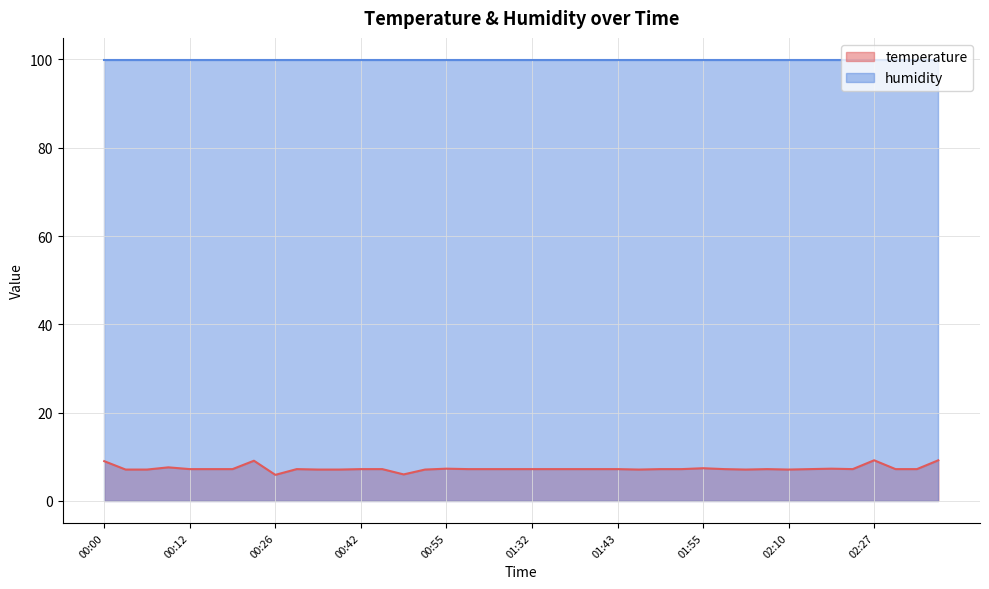

What is the label of the 33rd point from the left?

02:10